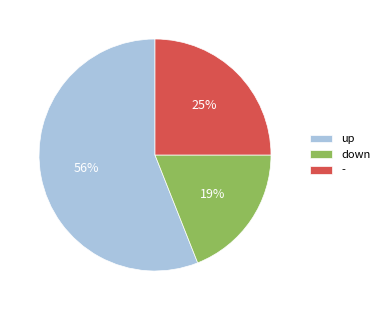

Which has a higher value, down or -?

-